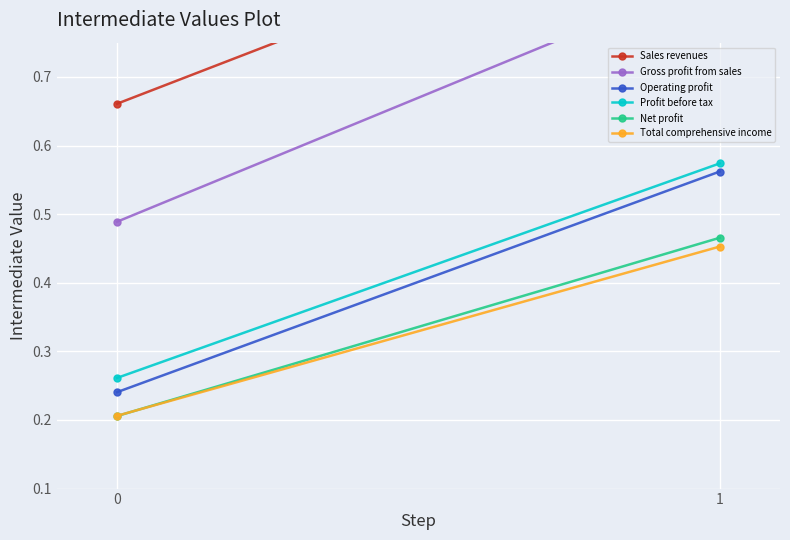

True or false: Net profit has a value of 0.5 at 1.

True